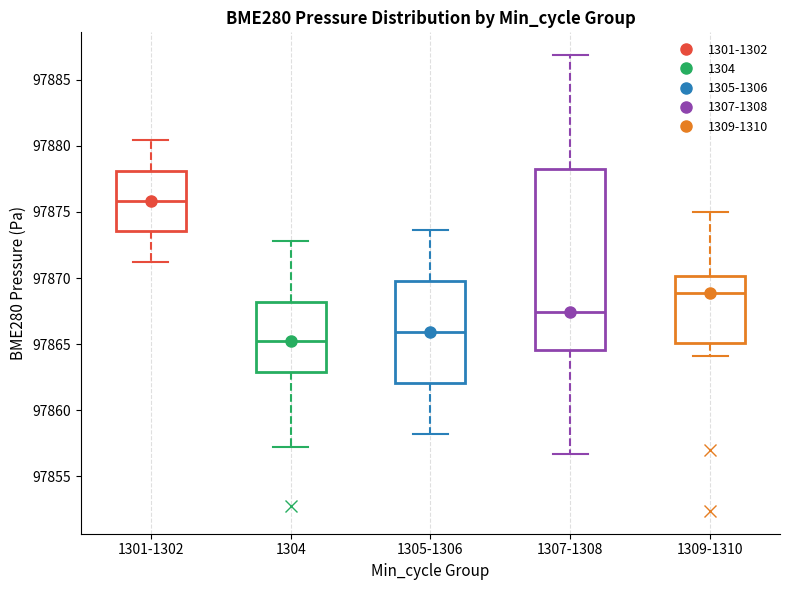

Which box's median line is the lowest?

1304